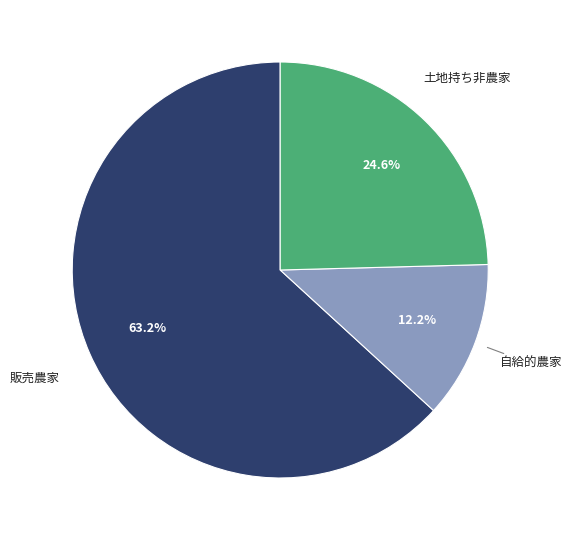

Does any single category account for the majority?

Yes